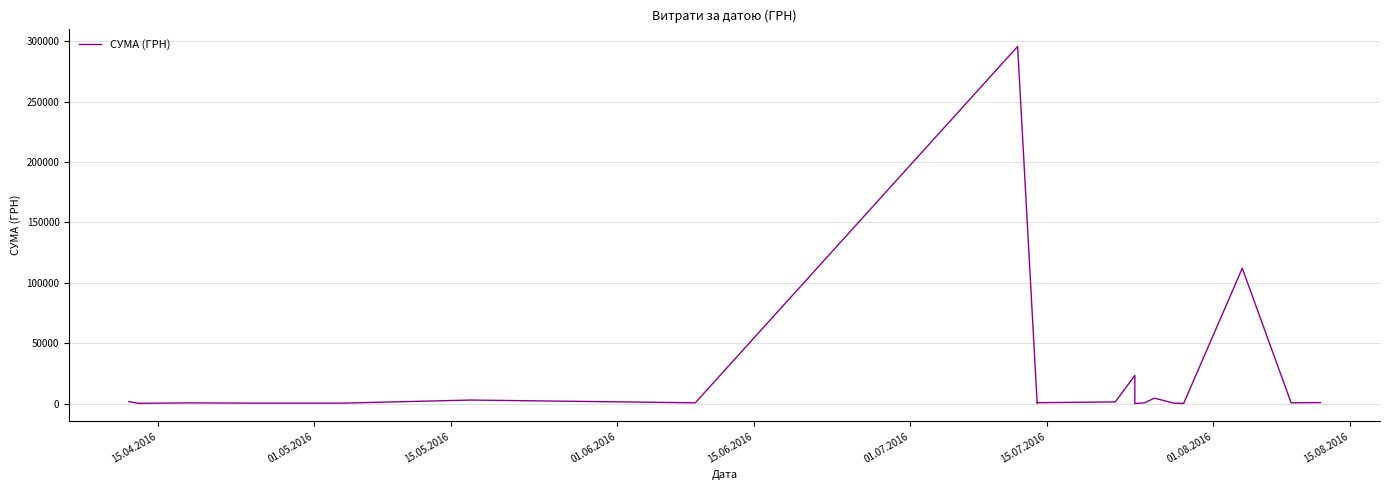

How many interior local peaks (higher than both neighbors) does the data have?

6